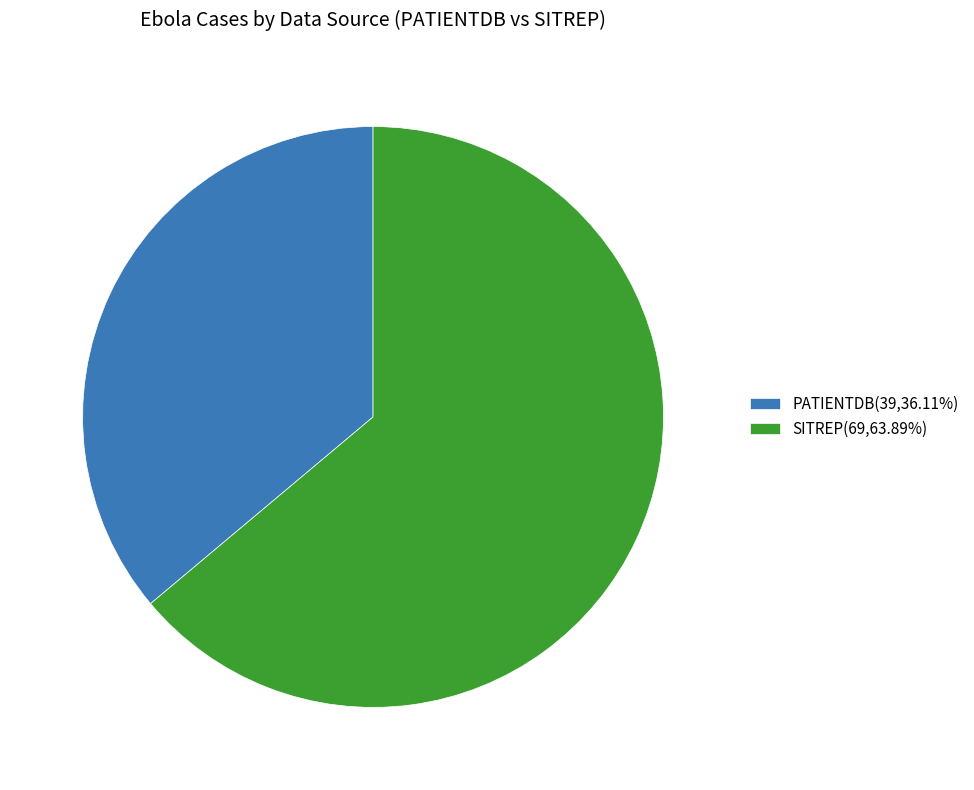

Does SITREP(69,63.89%) represent more than half of the total?

Yes